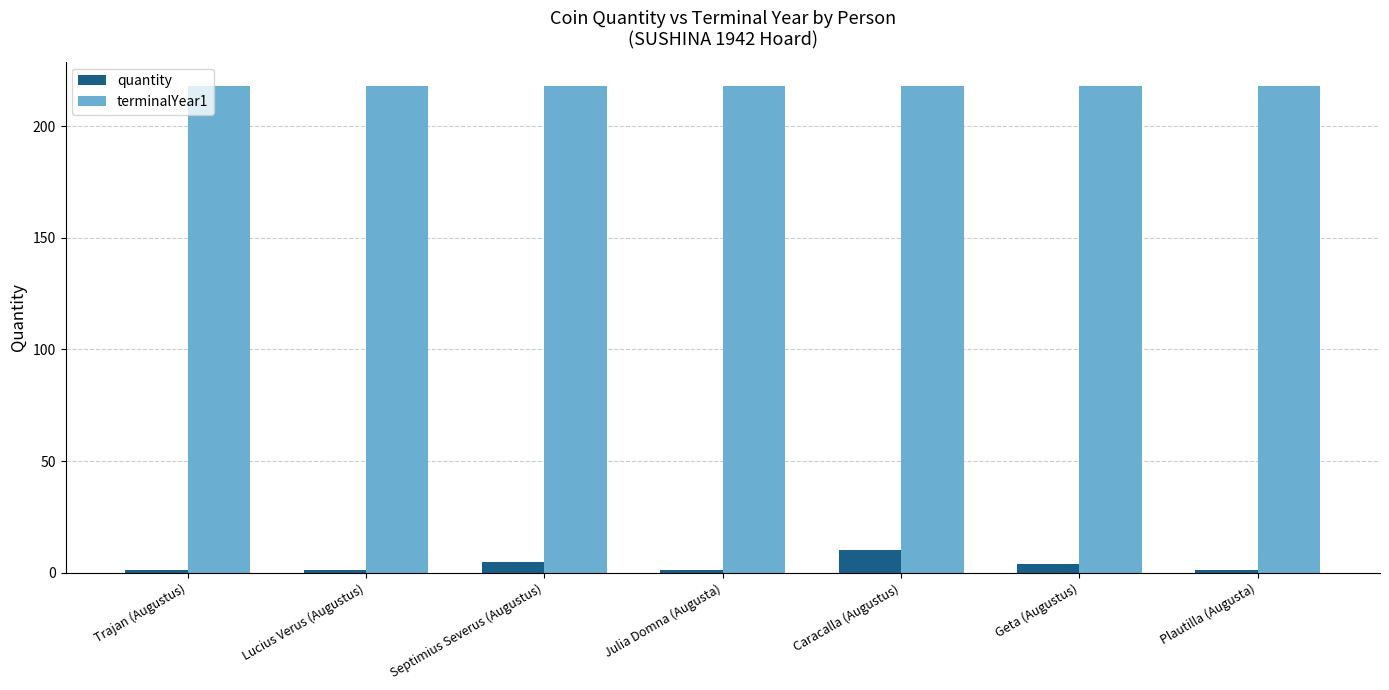

Does the chart contain any negative values?

No